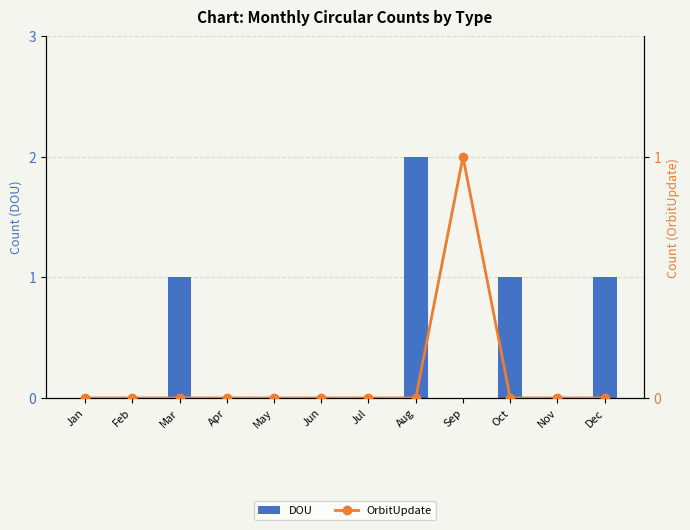

List the labels in order of OrbitUpdate value, smallest first.

Jan, Feb, Mar, Apr, May, Jun, Jul, Aug, Oct, Nov, Dec, Sep